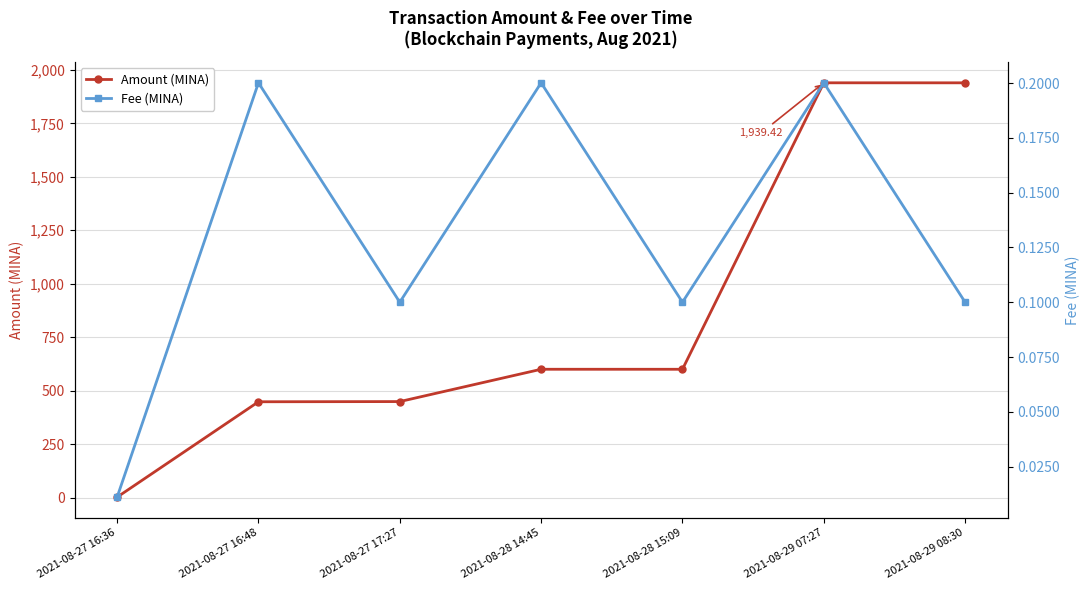

True or false: Fee (MINA) and Amount (MINA) cross at least once.

False